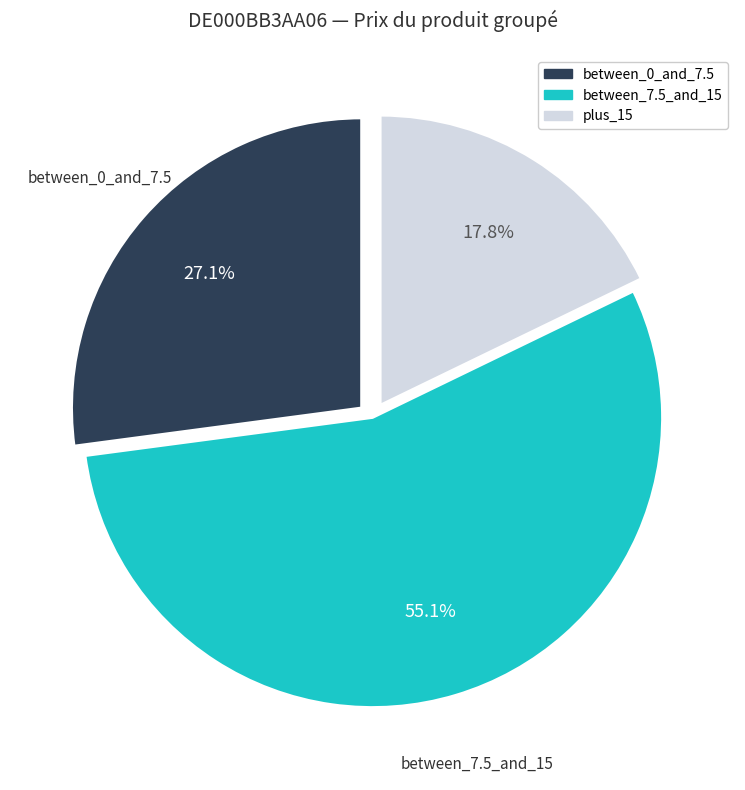

Is there a majority slice in this chart?

Yes